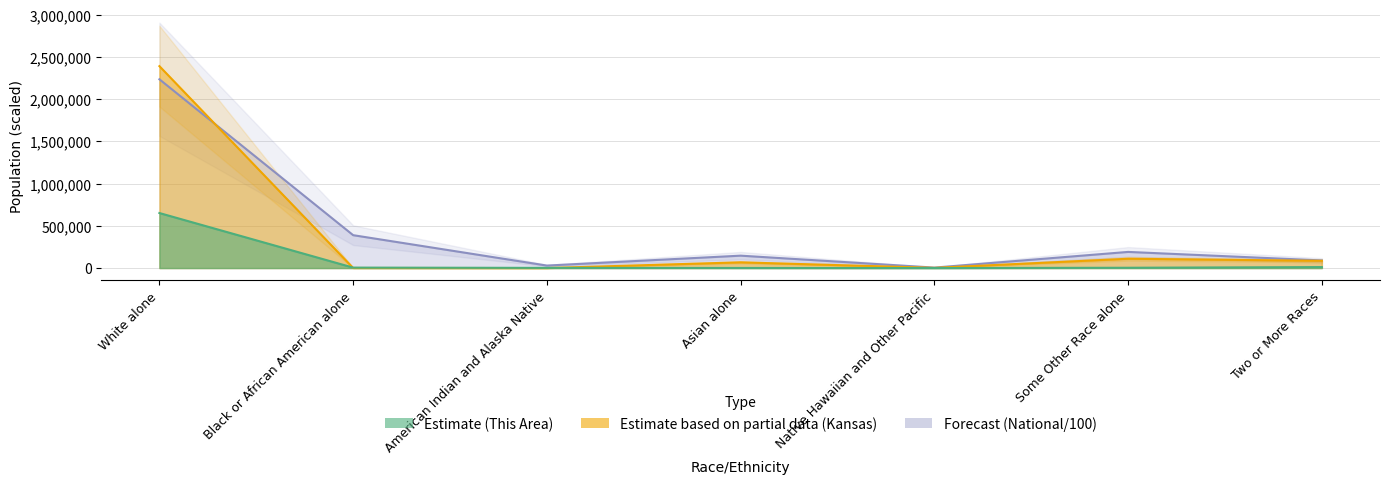

How many values in the This Area series exceed 3500?

3